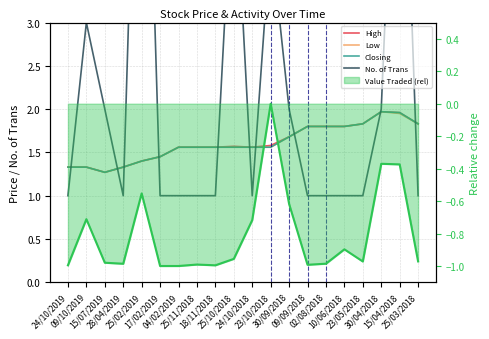

What is the difference between the maximum and minimum values in the Low series?

0.7